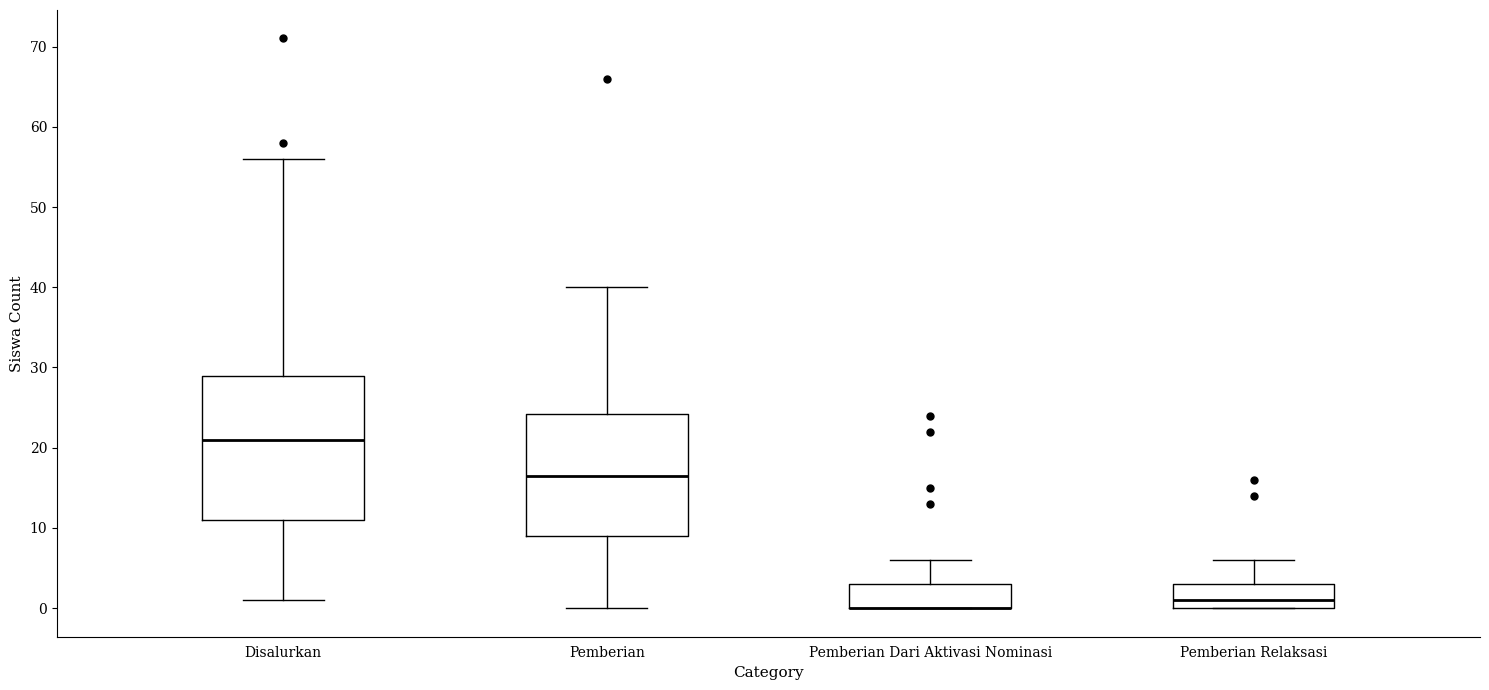

Reading left to right, read every box against the y-axis: the position of its median line, the range the box covers, and the ends of its whiskers. The values are not printed on the chart, so give them approximately, as read against the axis.

Disalurkan: median 21, box 11 to 29, whiskers 1 to 56
Pemberian: median 17, box 9 to 24, whiskers 0 to 40
Pemberian Dari Aktivasi Nominasi: median 0 (drawn on the box's lower edge), box 0 to 3, whiskers 0 to 6
Pemberian Relaksasi: median 1, box 0 to 3, whiskers 0 to 6